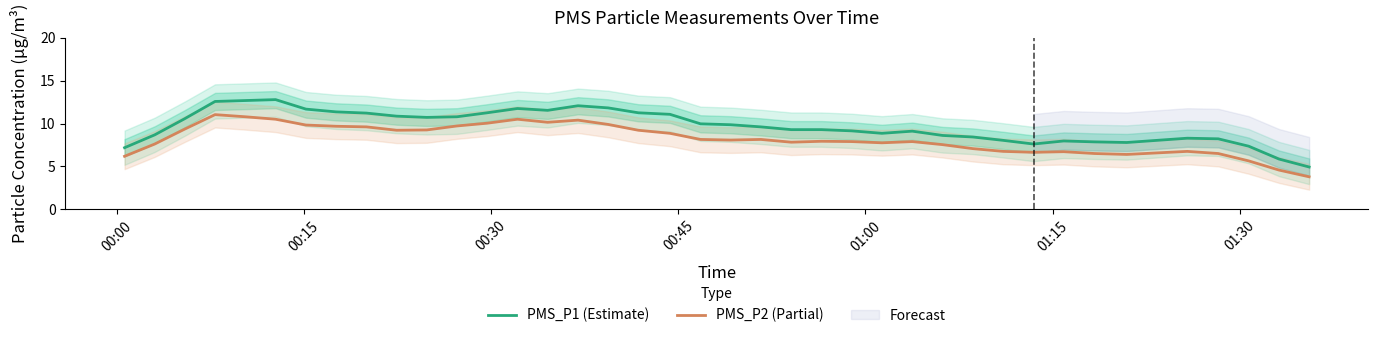

True or false: PMS_P1 (Estimate) and PMS_P2 (Partial) intersect in this chart.

False